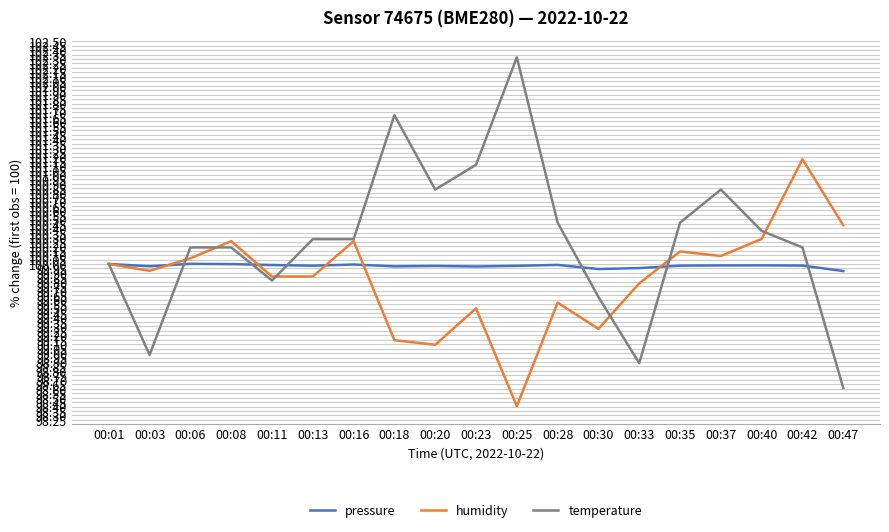

Which series ends up on top after the final intersection of pressure and temperature?

pressure